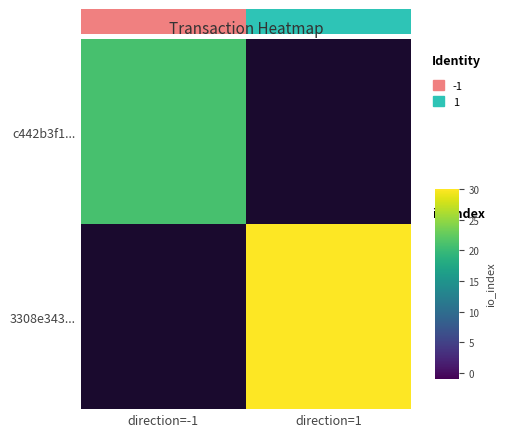

At how many categories does at least one series exceed 27?

1